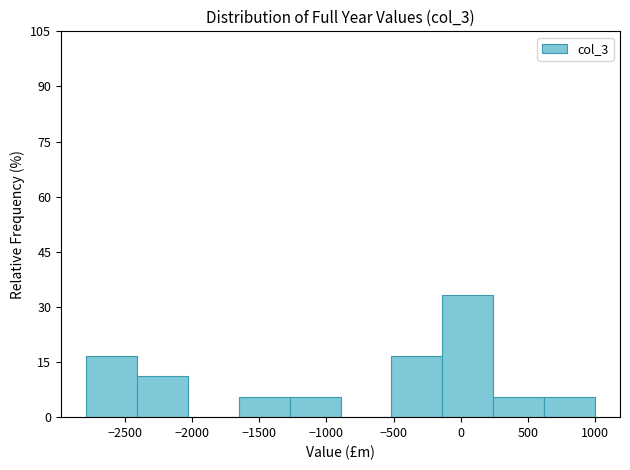

Reading left to right, list every bar in this chart as the range it spans on the x-axis followed by its height. Neither the bar edges nor the heights are printed on the chart, so give them approximately, as read against the axes.

-2800 to -2400: 16
-2400 to -2050: 12
-2050 to -1650: 0
-1650 to -1250: 6
-1250 to -900: 6
-900 to -500: 0
-500 to -150: 16
-150 to 250: 34
250 to 600: 6
600 to 1000: 6